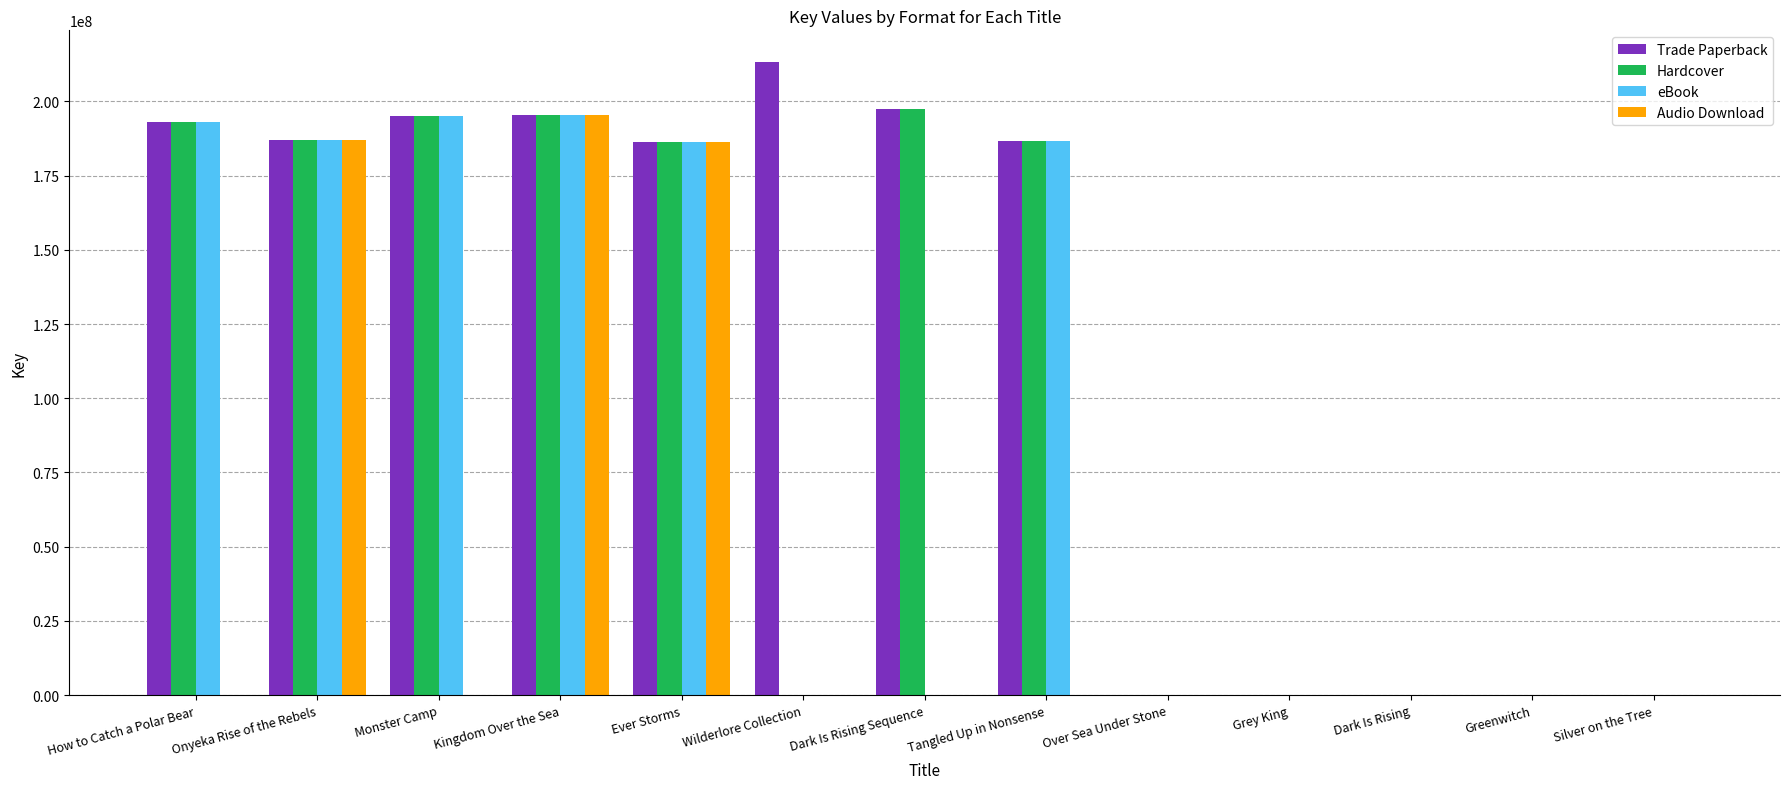

Which series has the largest range (max minus min)?

Trade Paperback